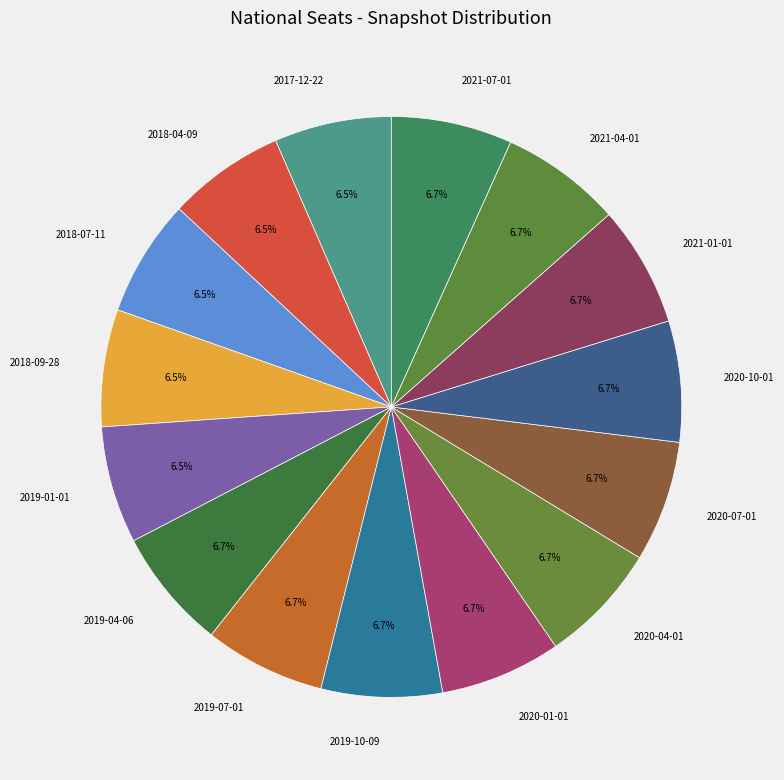

Do 2020-07-01 and 2021-01-01 together represent more than half of the pie?

No